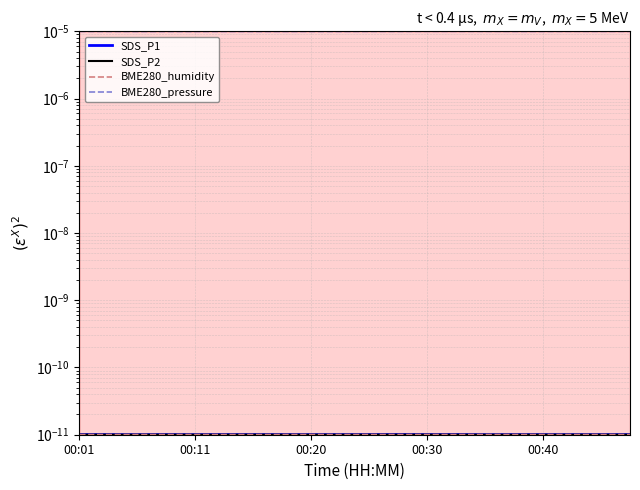

The value of BME280_pressure at 13 is 0.0. True or false?

False